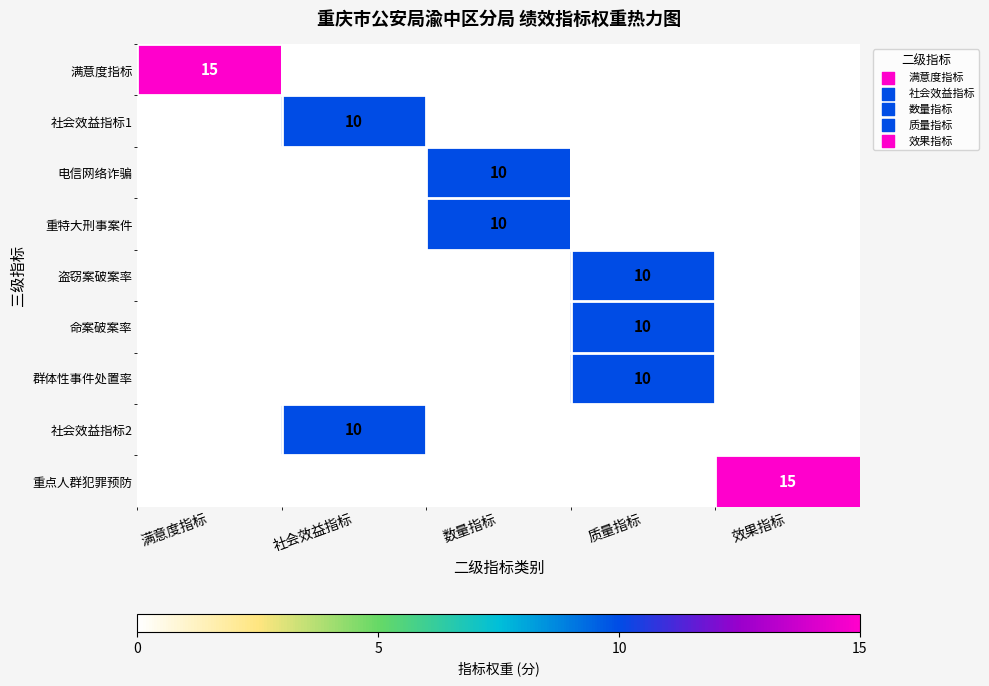

True or false: 重特大刑事案件 has a value of 10 at 数量指标.

True